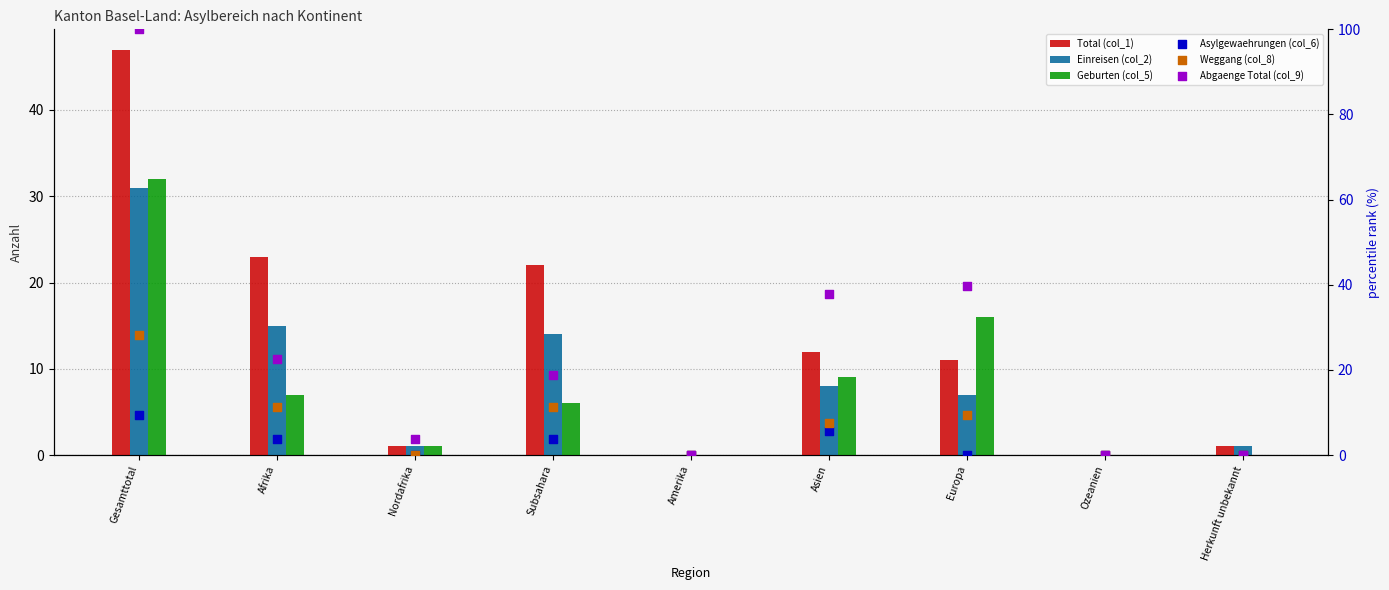

What is the total value across all series at Europa?

83.1